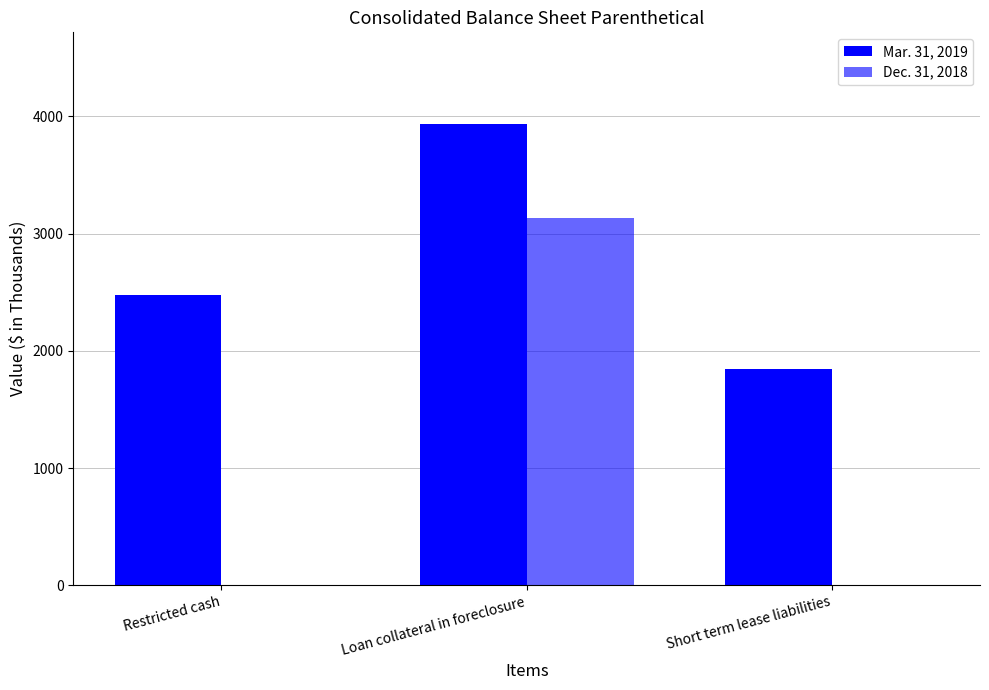

What is the total value across all series at Restricted cash?

2475